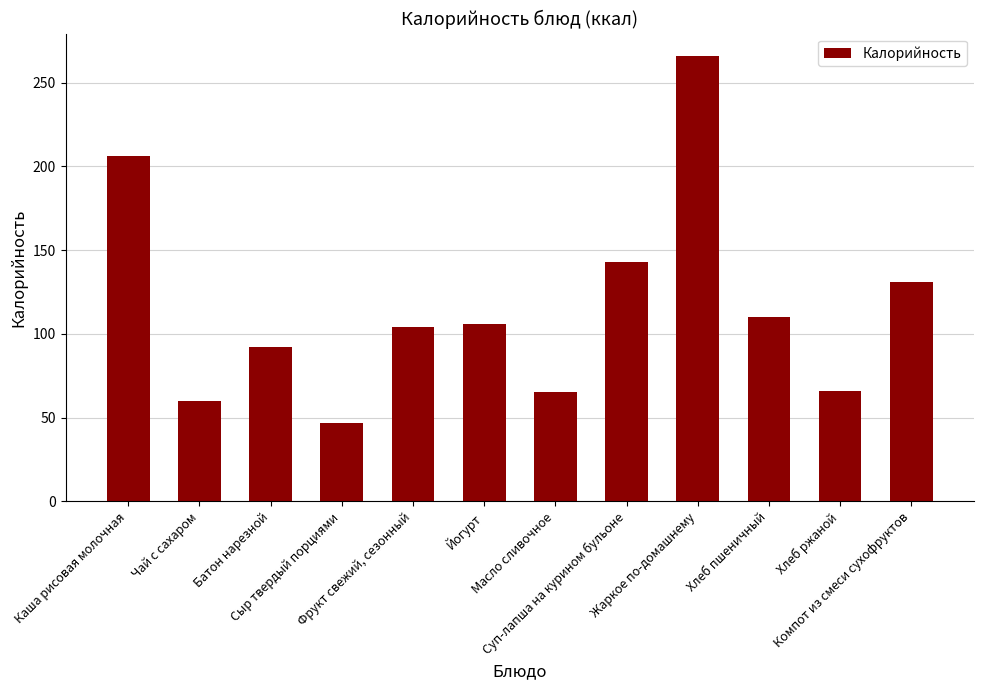

What is the value of the 3rd bar from the left?

92